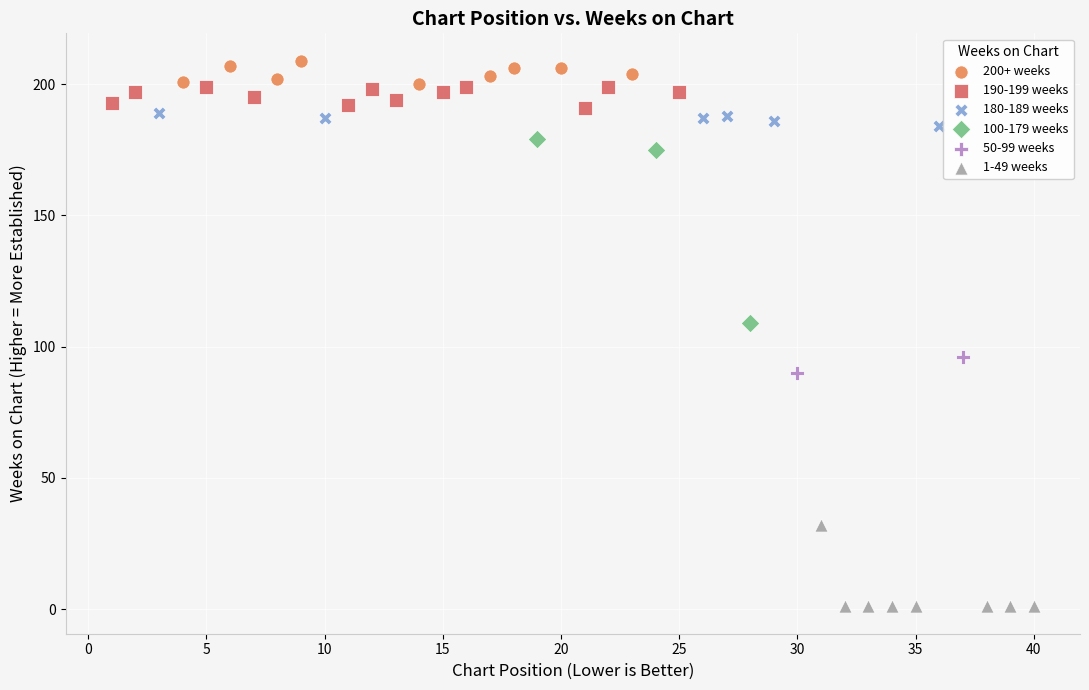

What are all the series names shown in the legend?

200+ weeks, 190-199 weeks, 180-189 weeks, 100-179 weeks, 50-99 weeks, 1-49 weeks